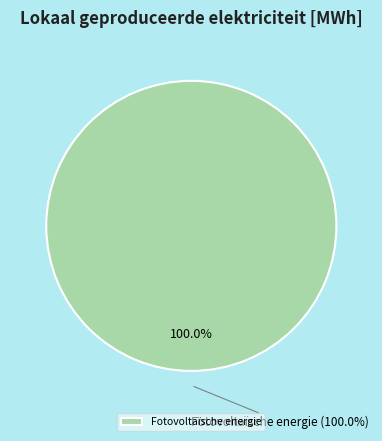

What portion of the pie excludes Geothermische energie?

100.0%